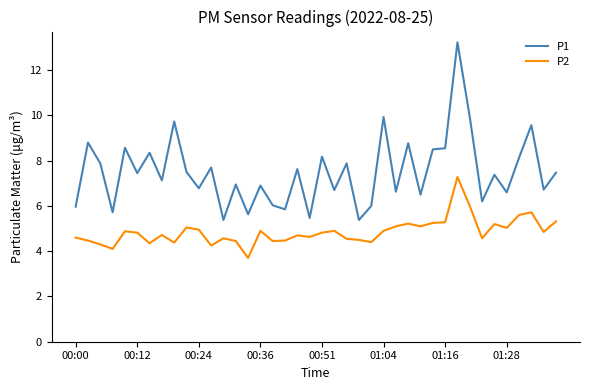

What is the smallest value displayed?

3.7